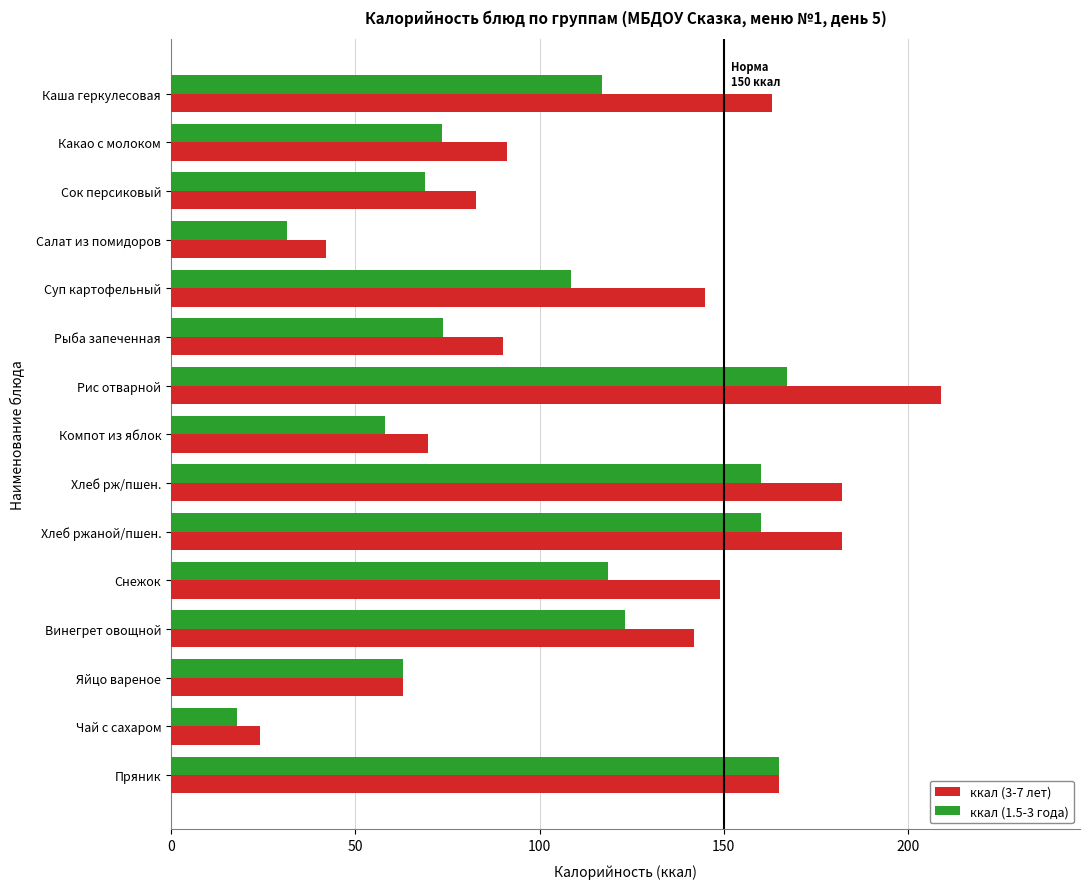

The value of ккал (3-7 лет) at Хлеб ржаной/пшен. is 182.0. True or false?

True